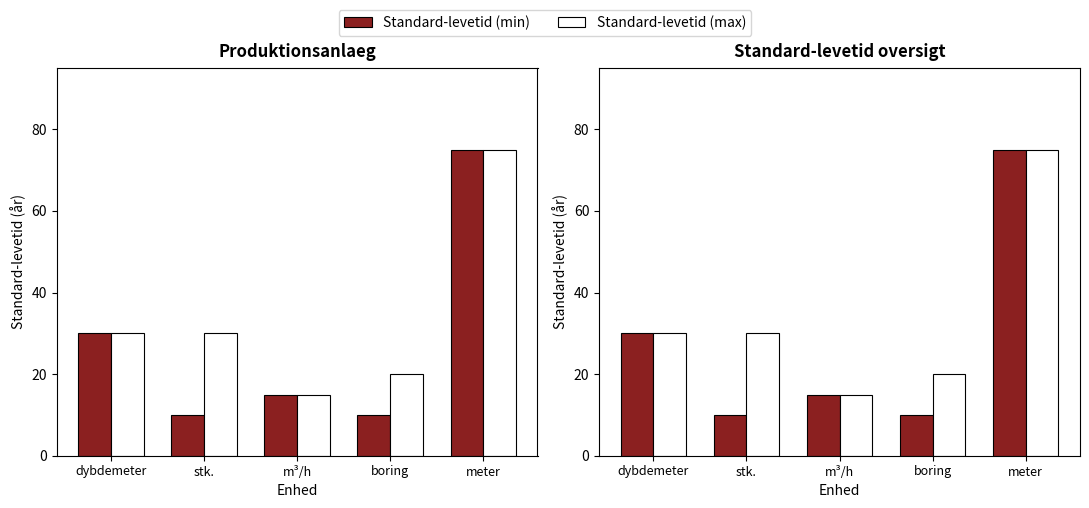

Which series has the largest total across all categories?

Standard-levetid (max)